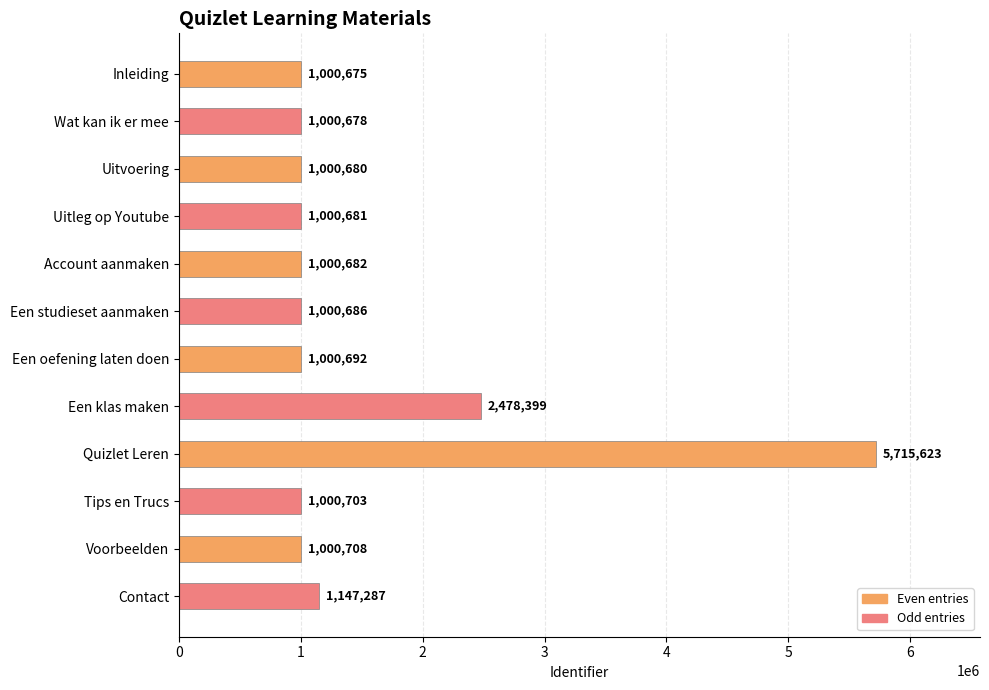

What is the difference between the second highest and minimum values?

1477724